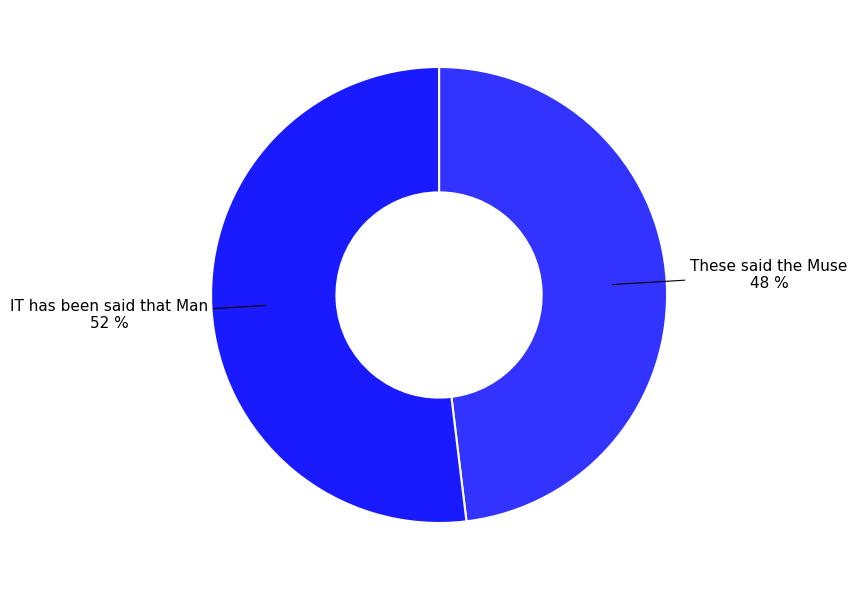

How many slices are in this pie chart?

2